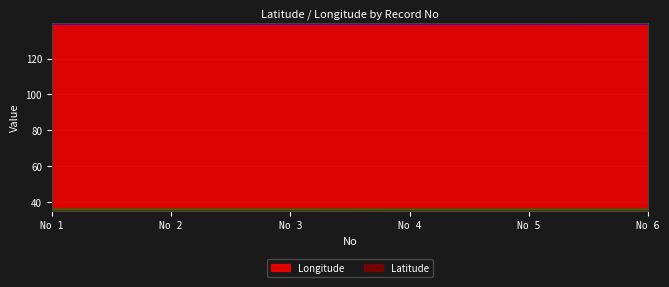

The value of Latitude at No 5 is 7.4. True or false?

False